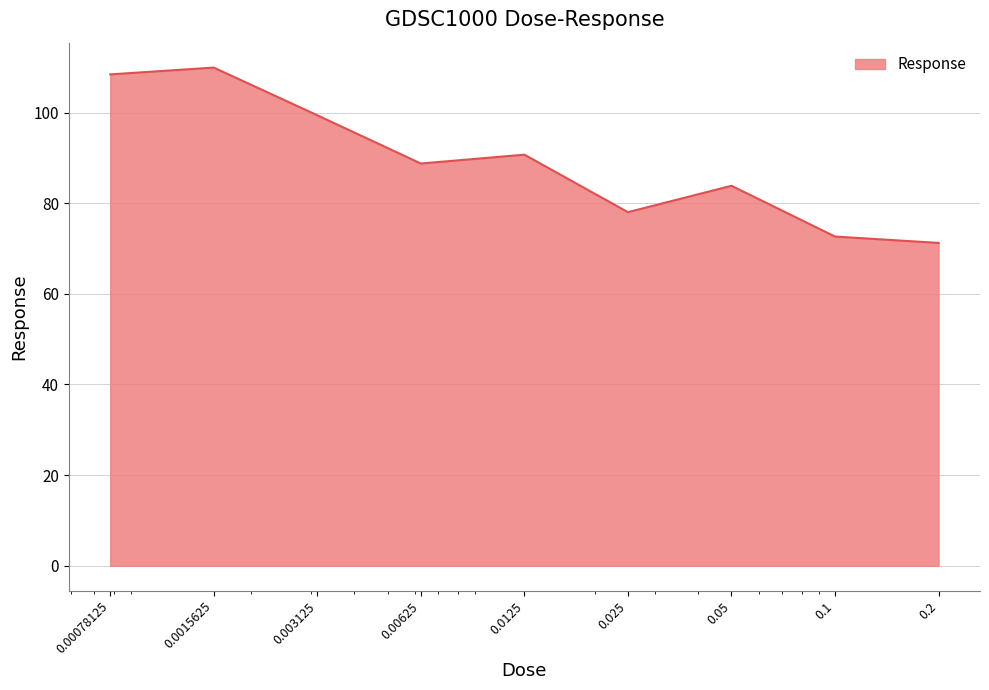

True or false: the data has more than 0 interior local peaks.

True